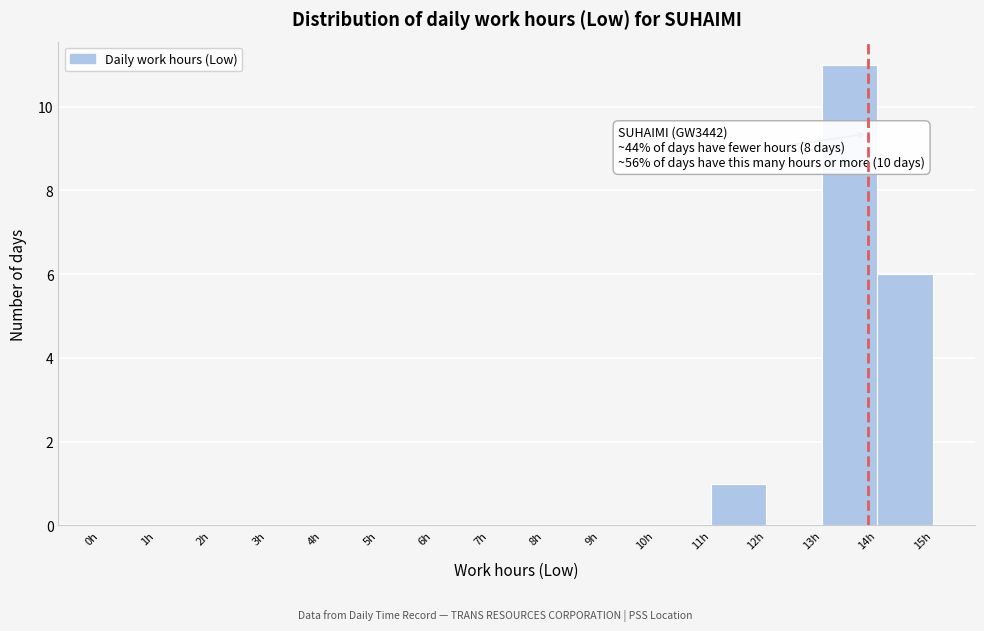

Over which range of the x-axis is the bar tallest?

13 to 14